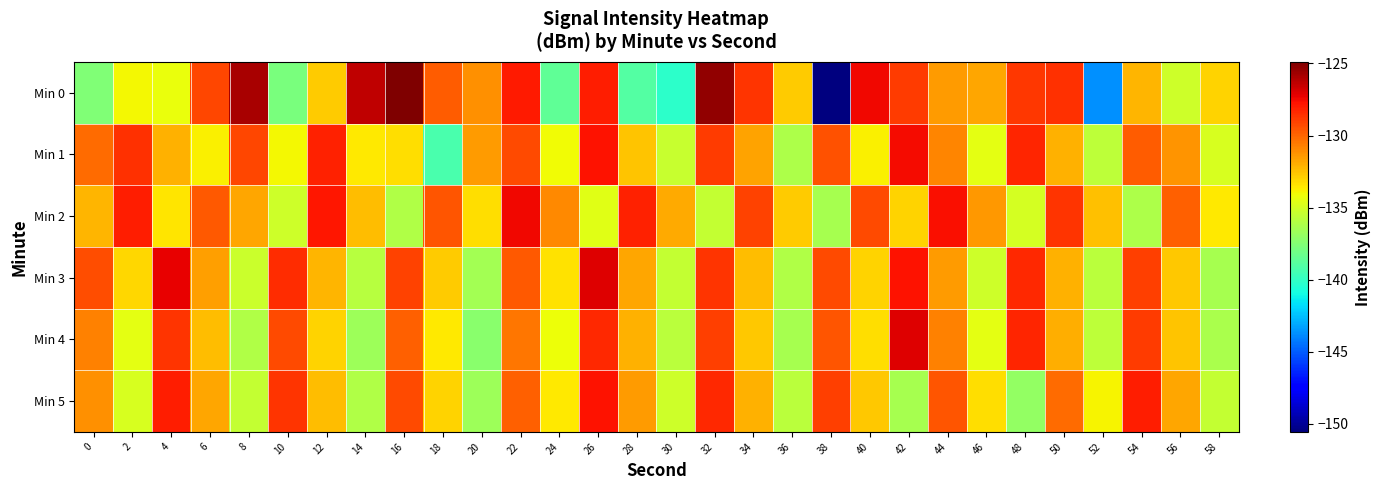

At which category is the sum across all series the highest?

26